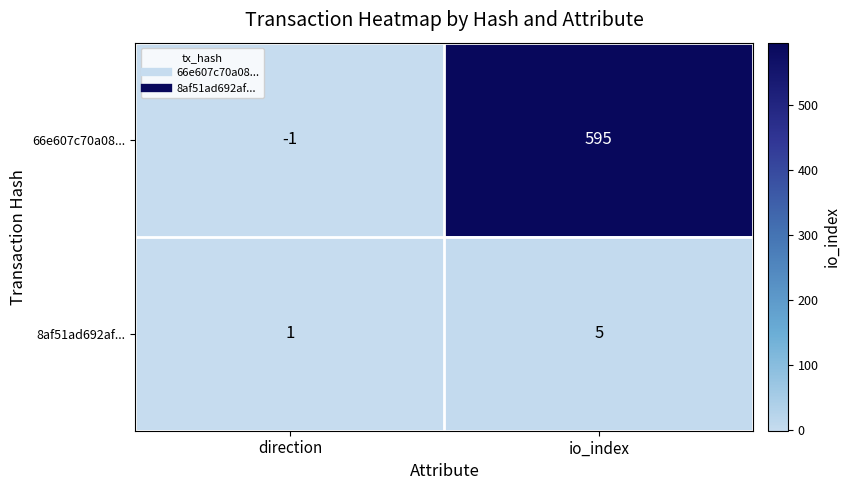

How many negative values does the 66e607c70a08... series have?

1